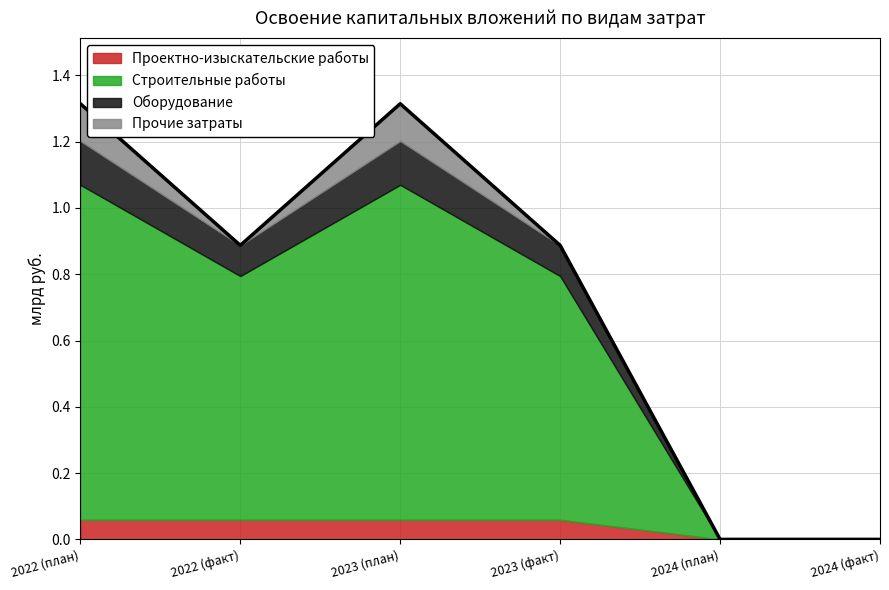

What is the difference between the maximum and second lowest values in the Прочие затраты series?

0.1